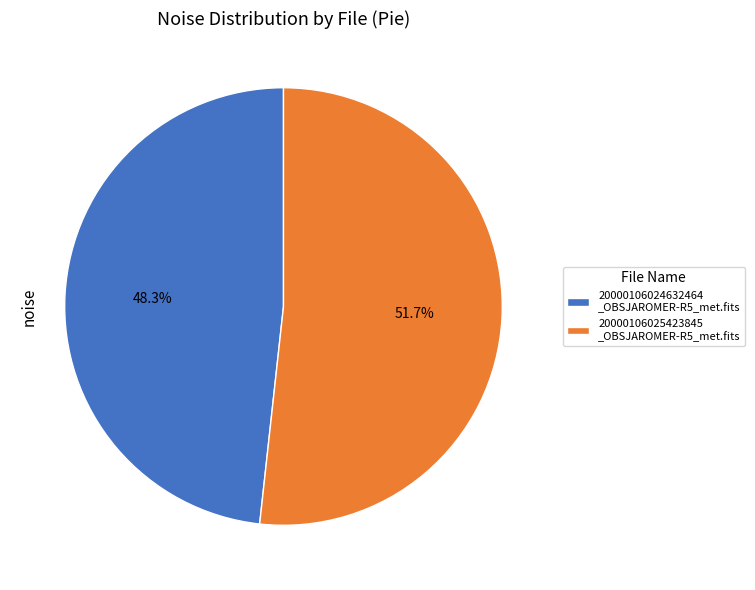

Count the number of slices in the pie.

2